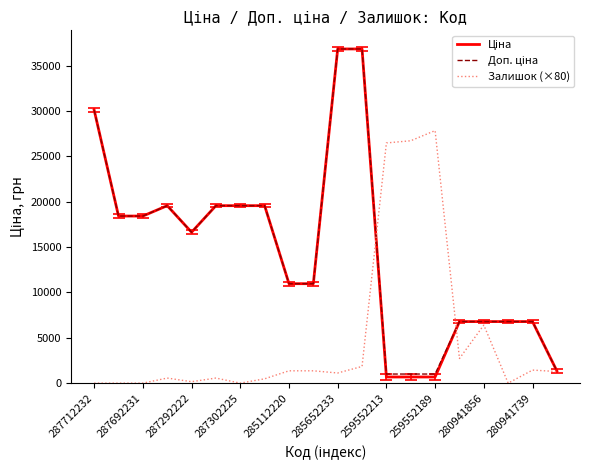

Is this an area chart (filled region under the line)?

No